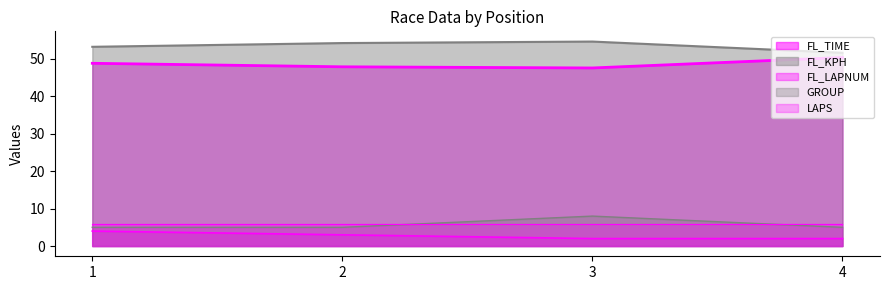

True or false: FL_KPH and FL_LAPNUM cross at least once.

False